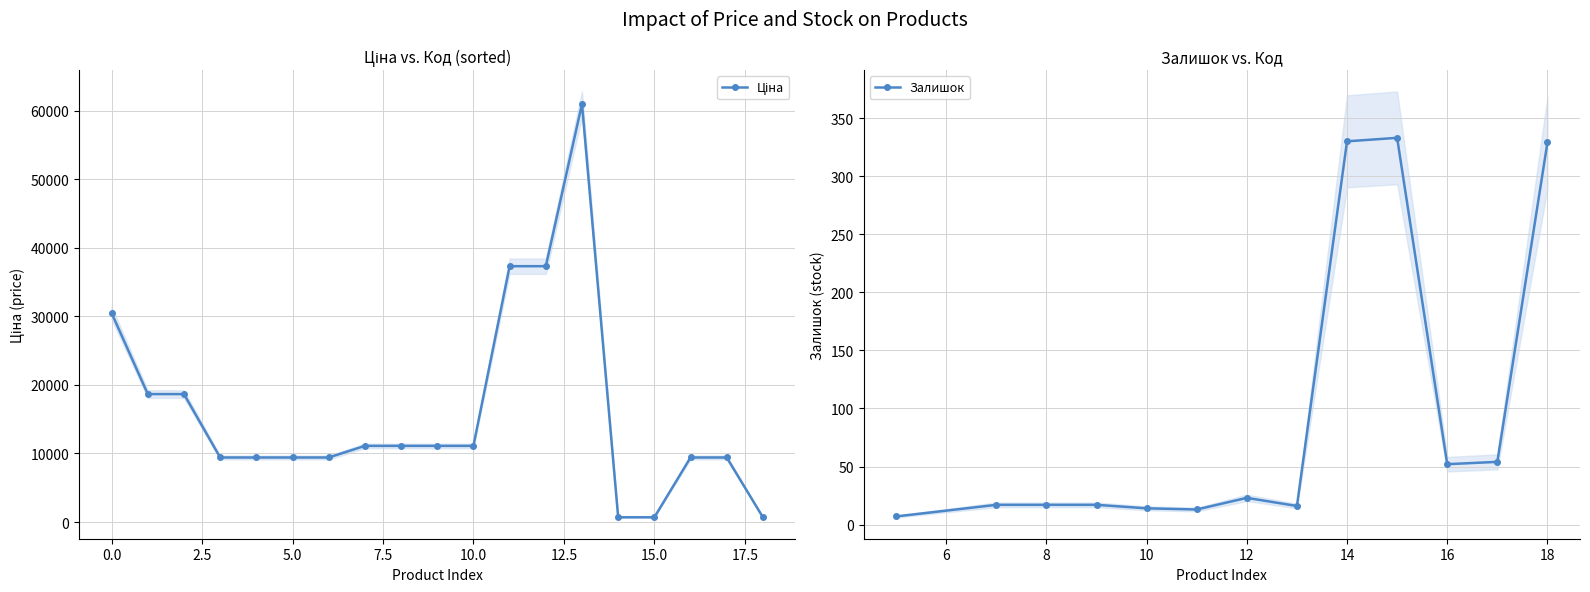

List the labels in order of Ціна value, smallest first.

259552213, 259552212, 259552189, 284162248, 284162246, 284162245, 284162244, 284162210, 284162209, 285112220, 285112217, 285111961, 285111912, 287692233, 287692231, 287712232, 285652233, 285652231, 285672232